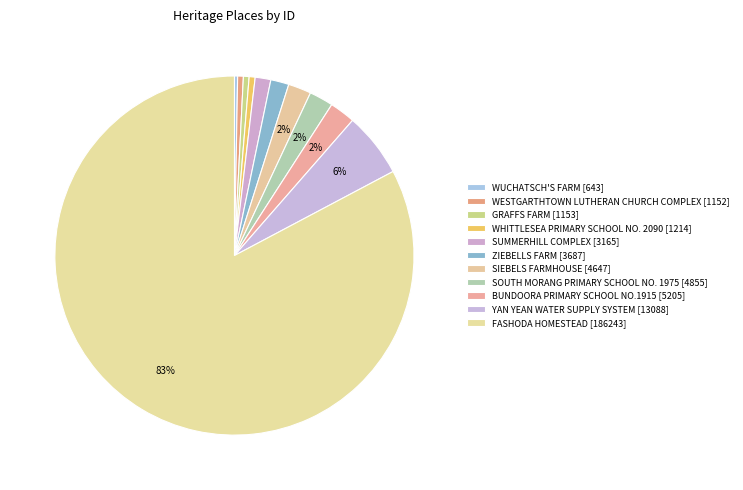

How many segments does this pie chart have?

11